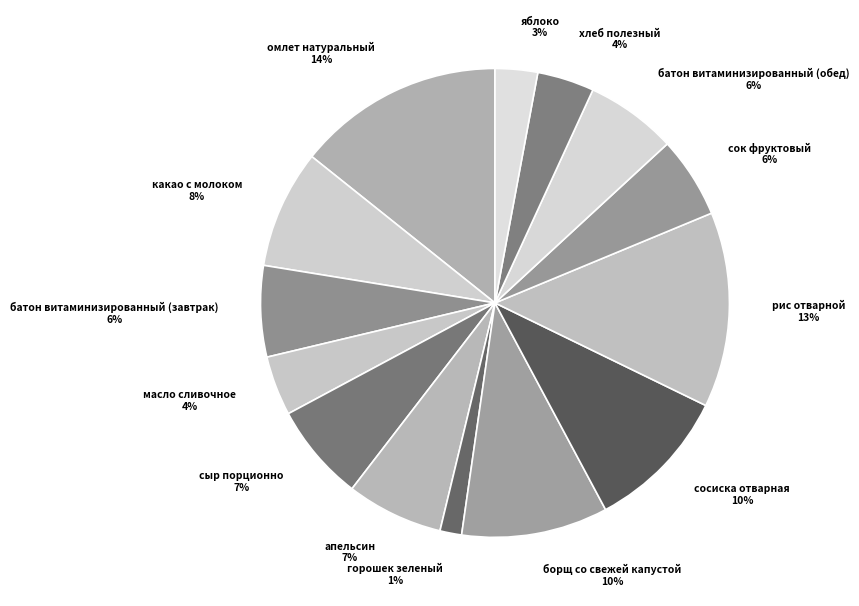

How many slices are in this pie chart?

14